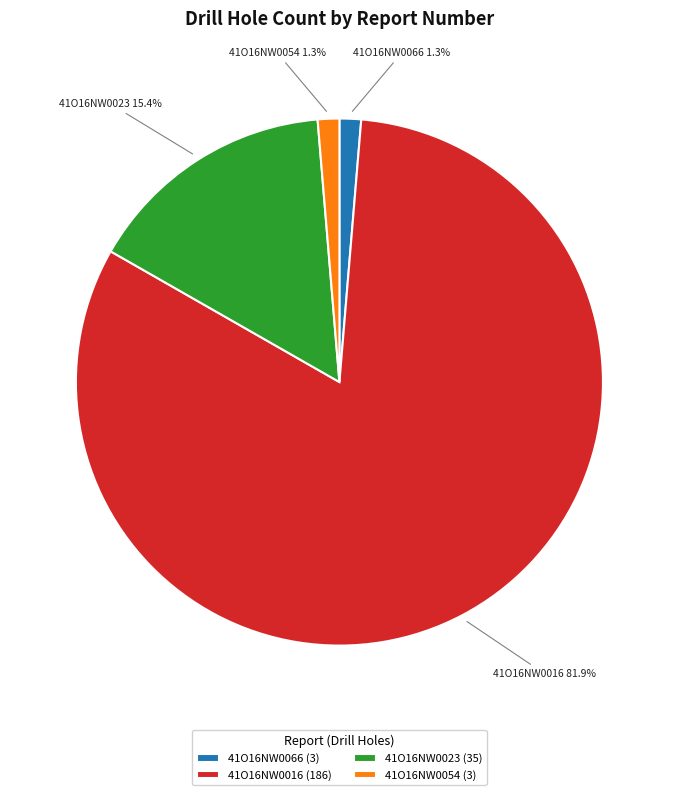

Count the number of slices in the pie.

4